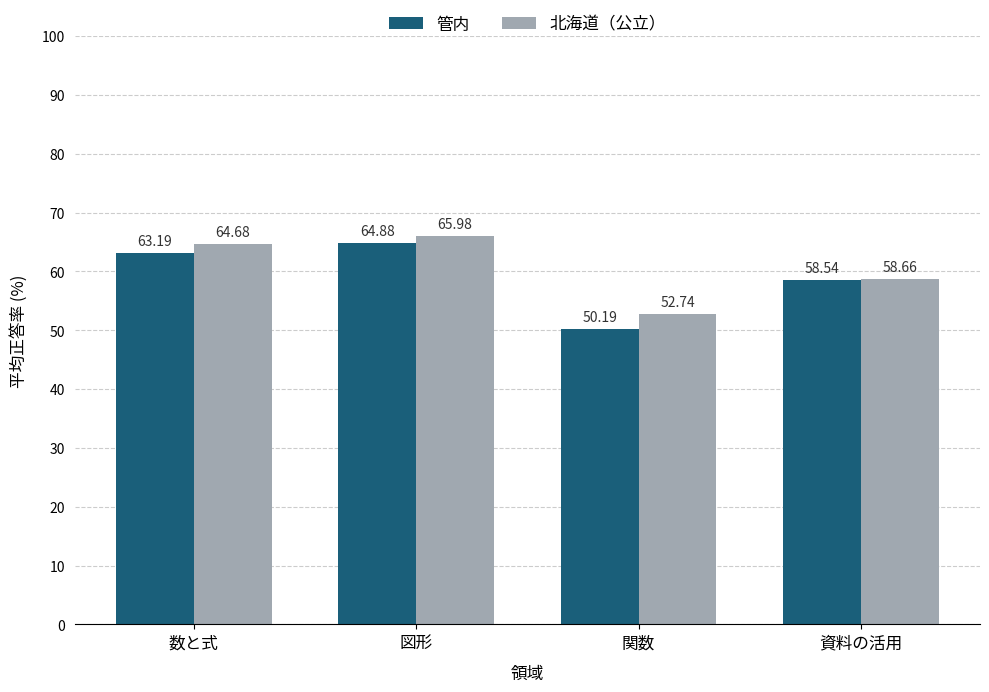

Rank the series by their maximum value, from highest to lowest.

北海道（公立）, 管内